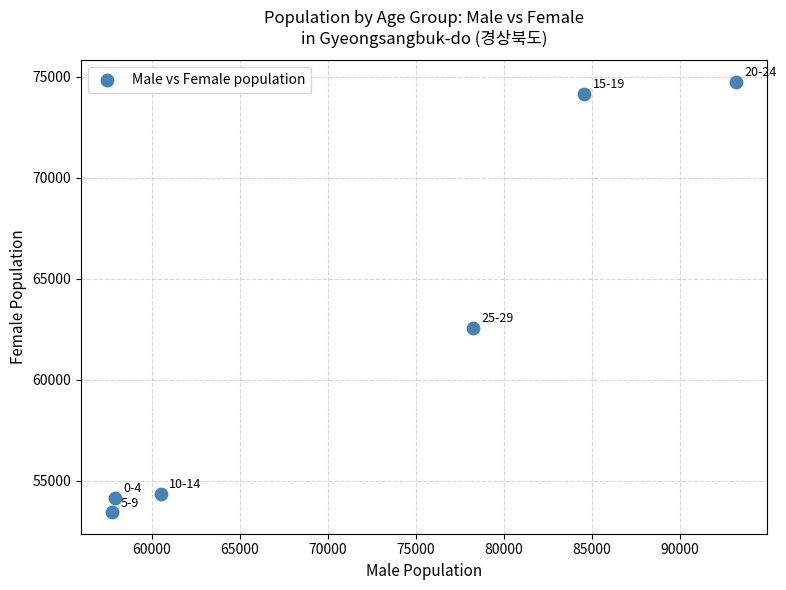

What Y value in the scatter plot is closest to 64087?

62560